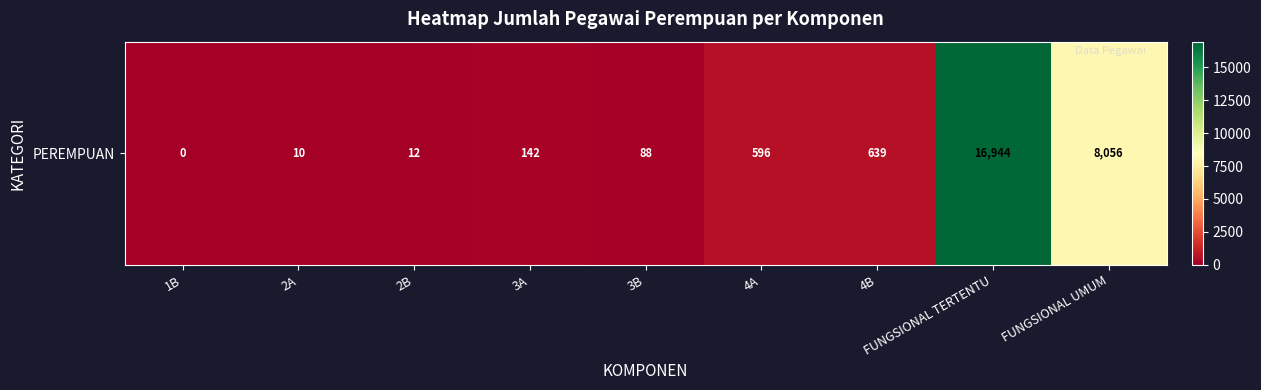

Reading left to right, what are all the values shown in this chart?

0	10	12	142	88	596	639	16944	8056